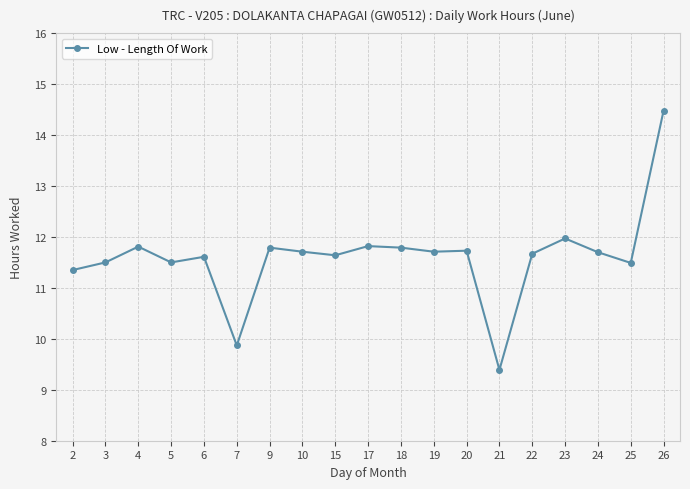

What is the smallest value displayed?

9.4